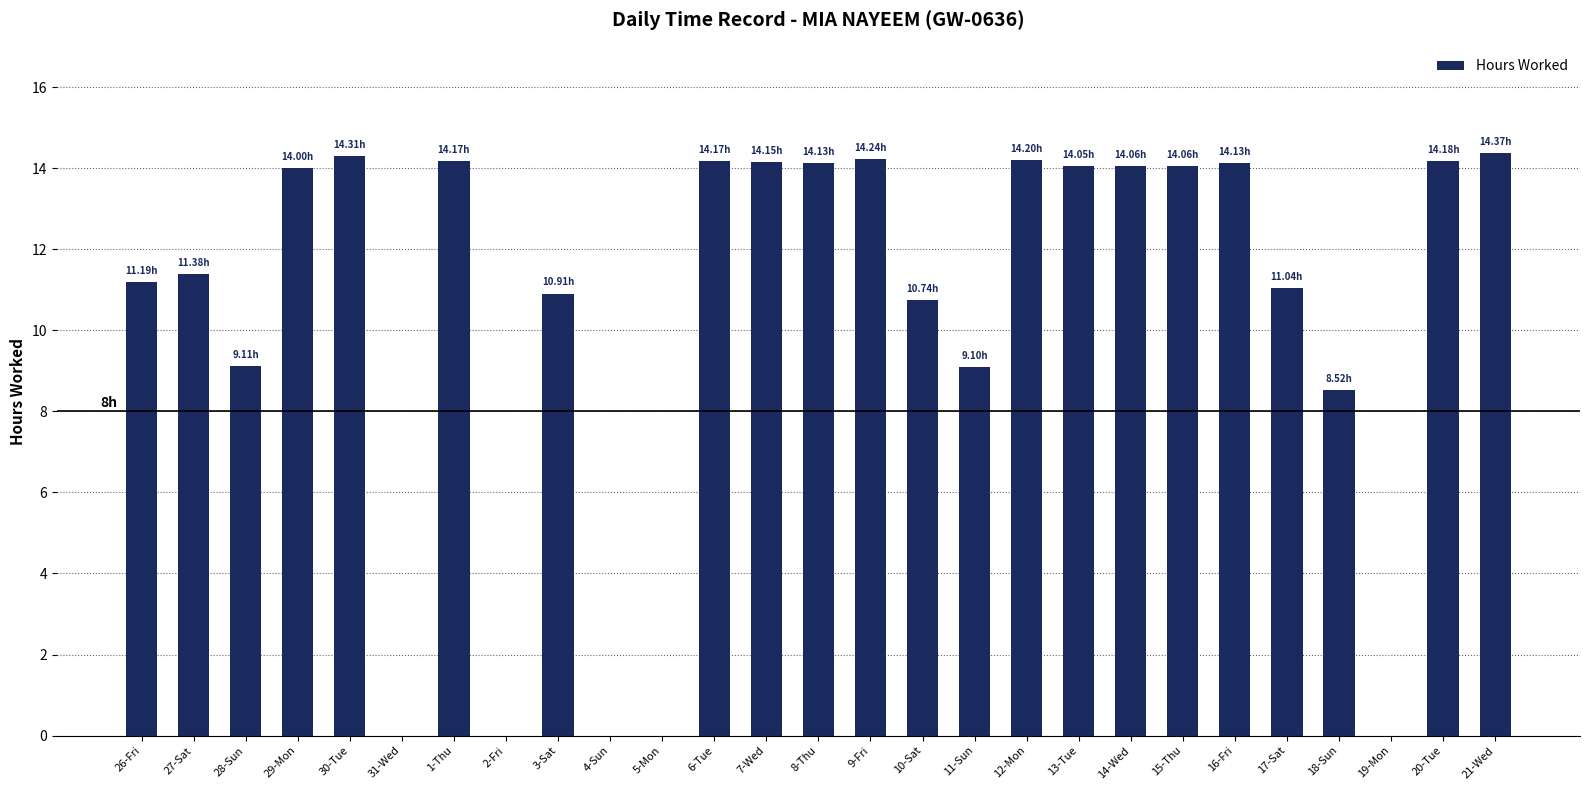

What is the change in value from 13-Tue to 18-Sun?

-5.5